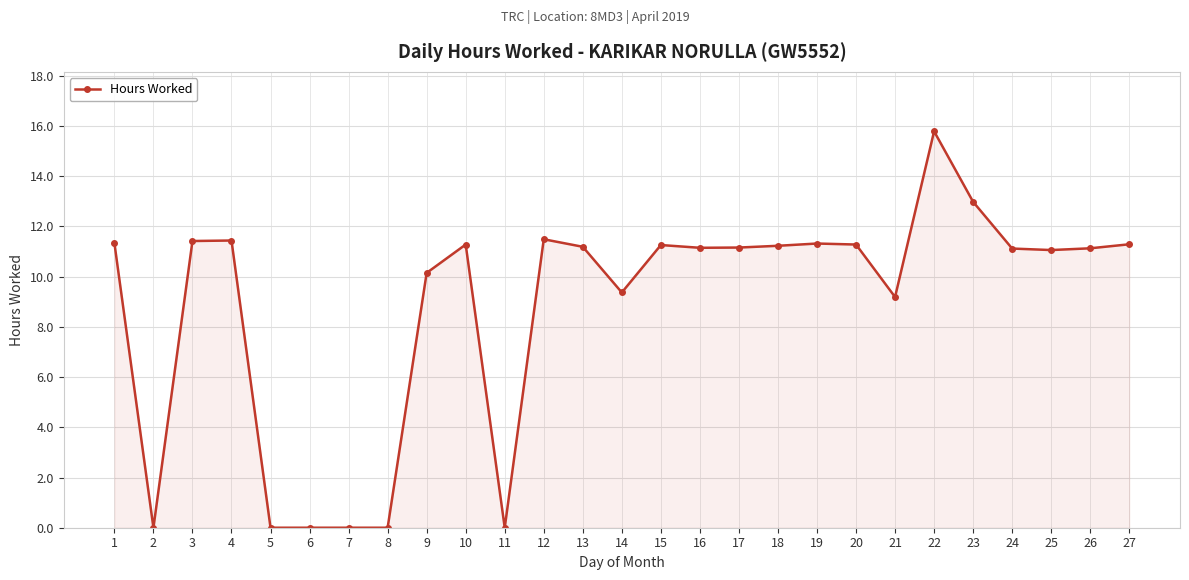

Does the chart have visible grid lines?

Yes